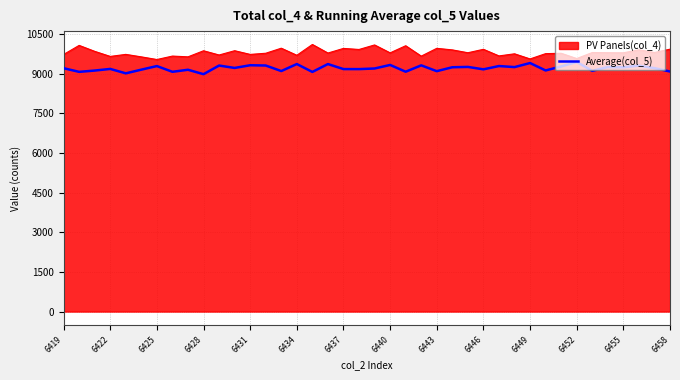

What is the minimum value shown in the chart?

8979